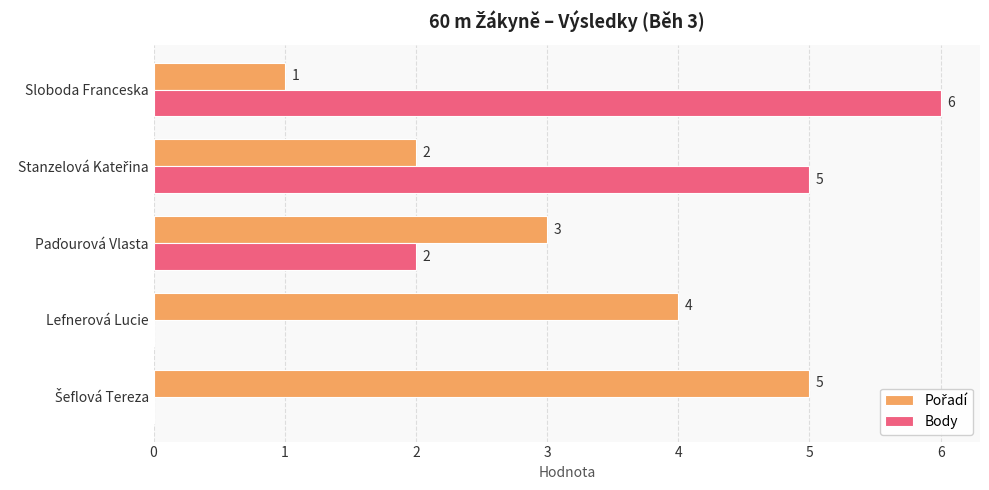

Is it true that Body equals -3 at Lefnerová Lucie?

False